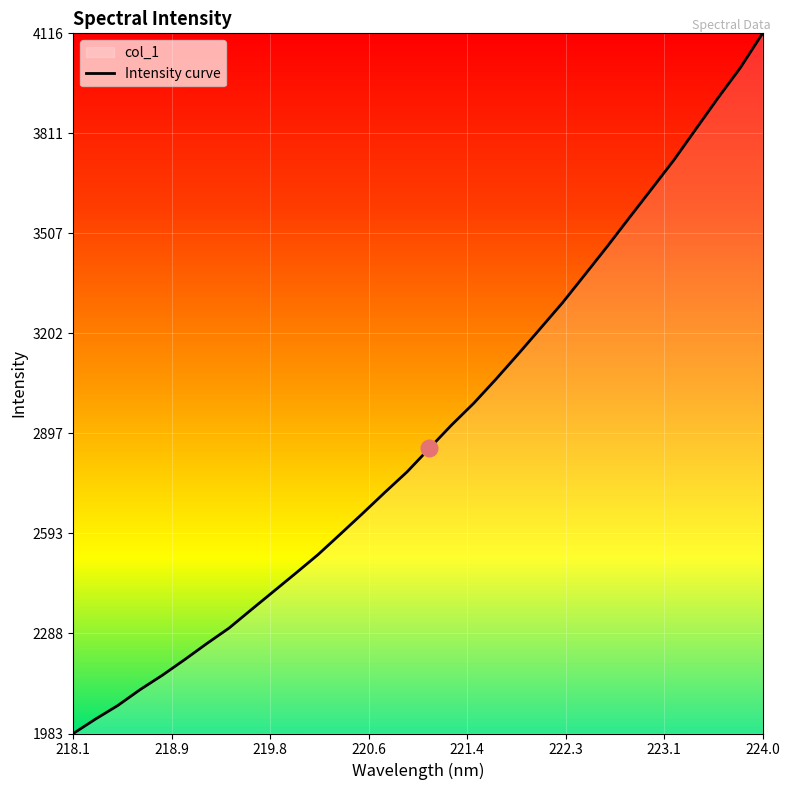

What is the minimum value shown in the chart?

1983.3